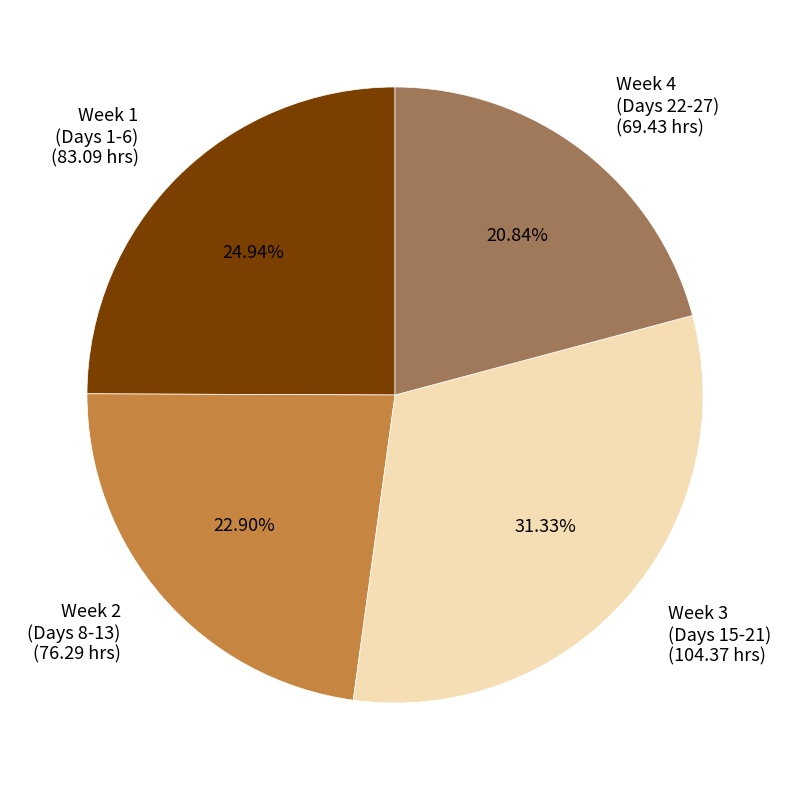

Do Week 2 (Days 8-13) (76.29 hrs) and Week 3 (Days 15-21) (104.37 hrs) together represent more than half of the pie?

Yes